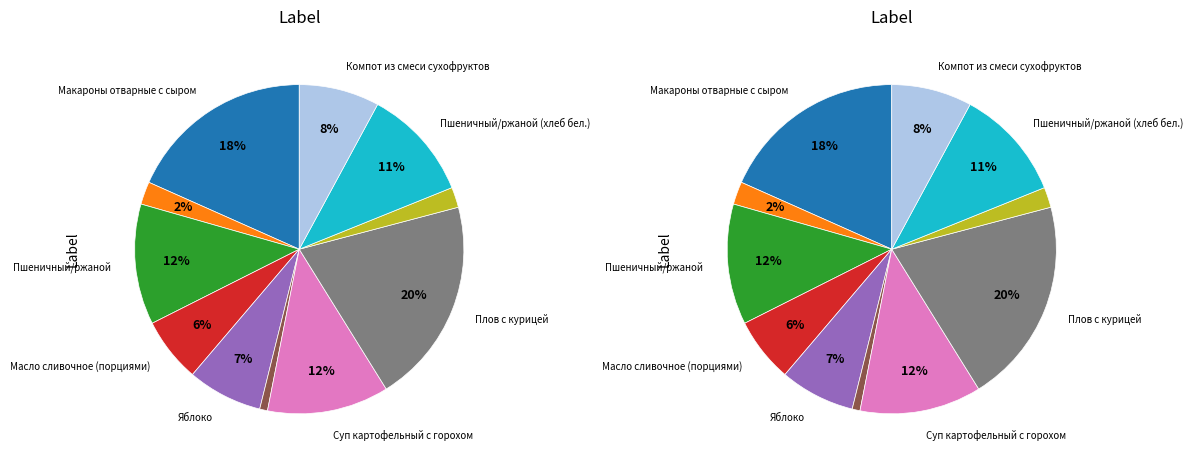

Does Суп картофельный с горохом represent more than half of the total?

No